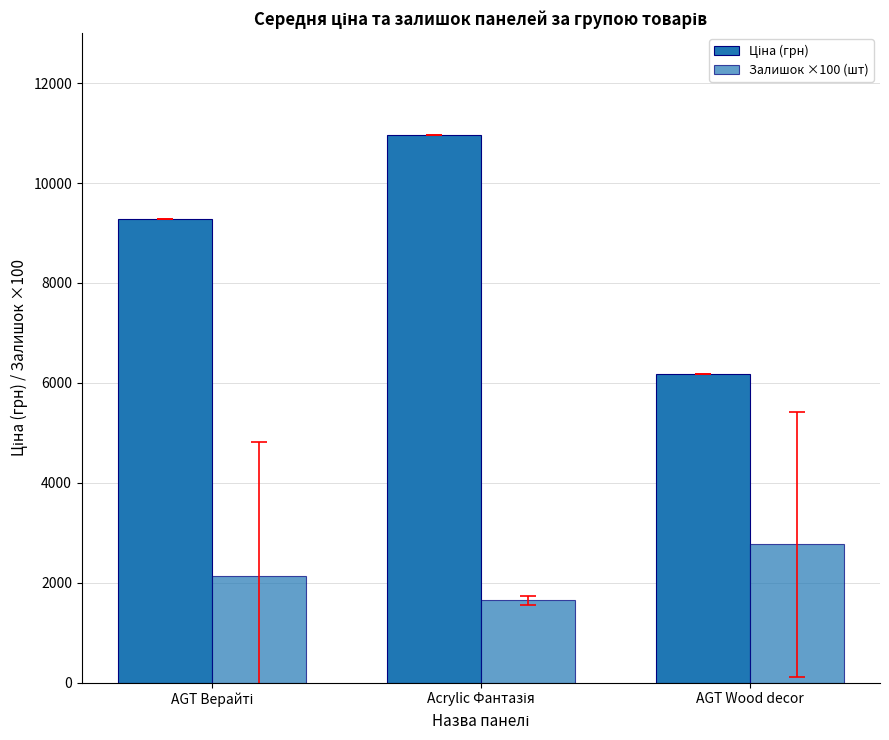

How many data points in Залишок ×100 (шт) are less than 2133?

1